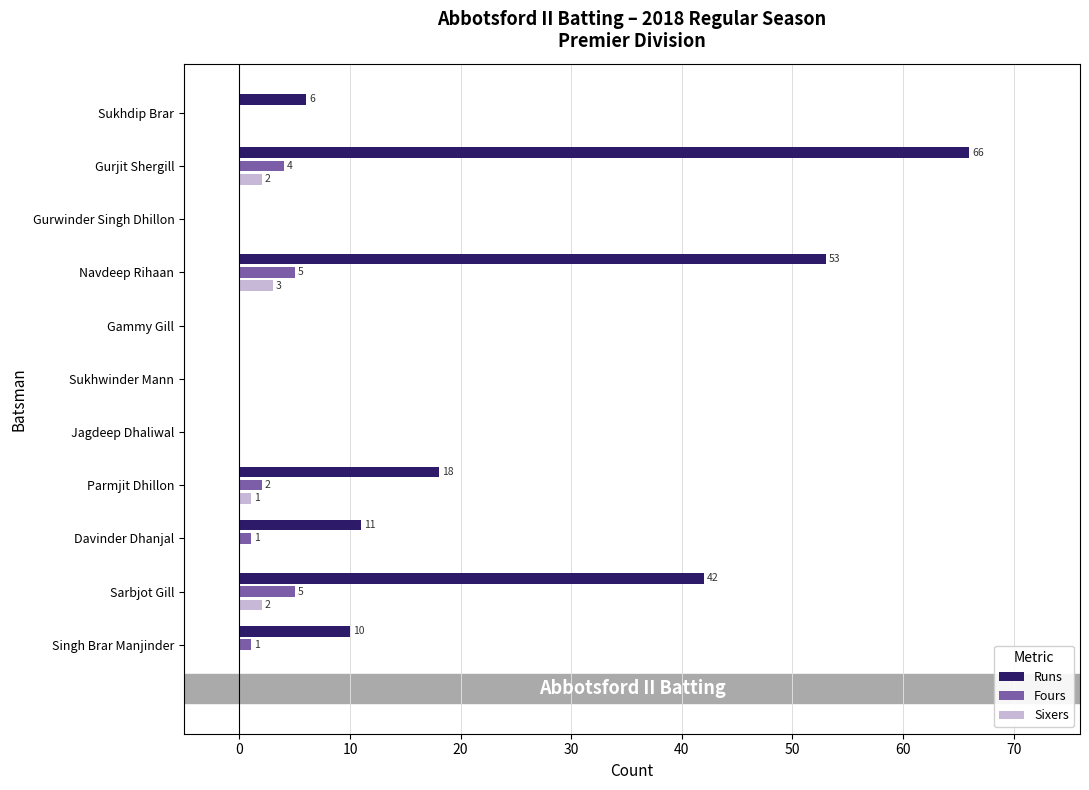

What is the sum of all Sixers values?

8